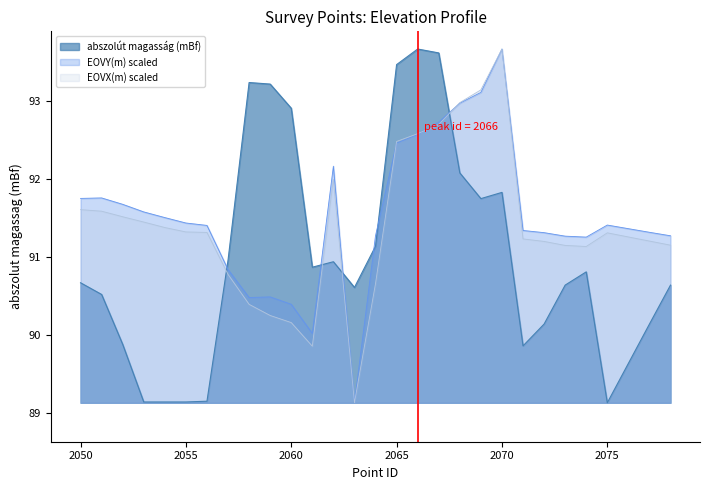

True or false: EOVY(m) and abszolut_magassag intersect in this chart.

True